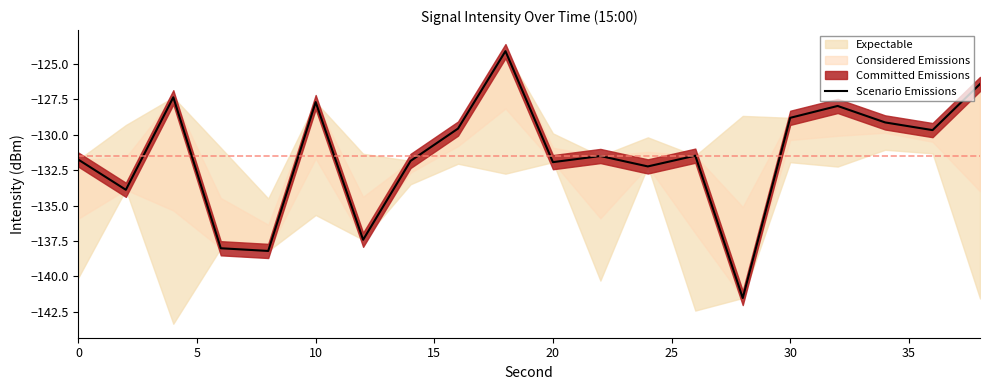

At which label is the value closest to -132?

20